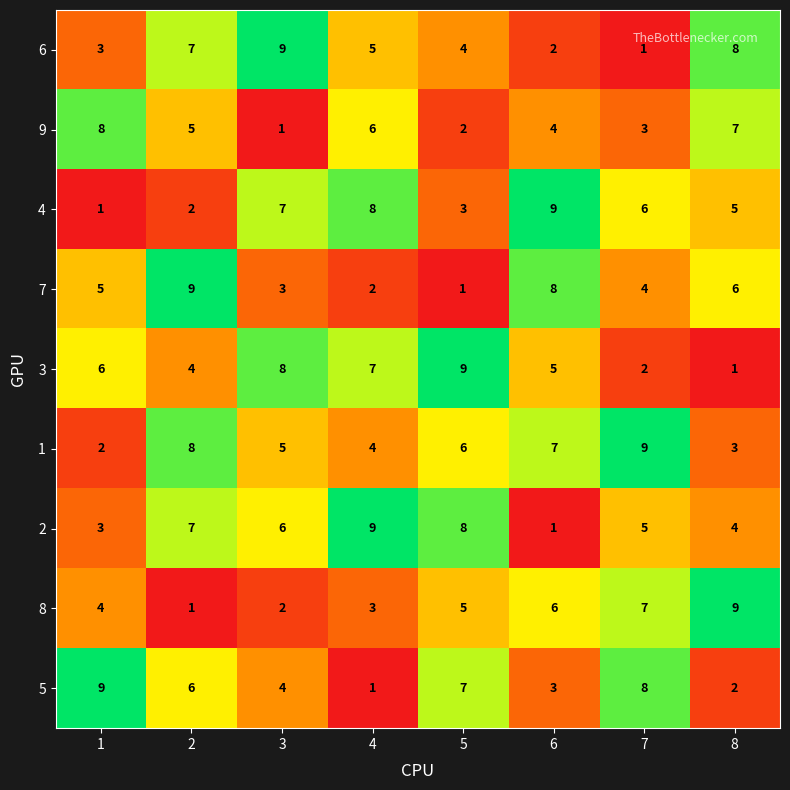

Which category has the lowest value in the 7 series?

5